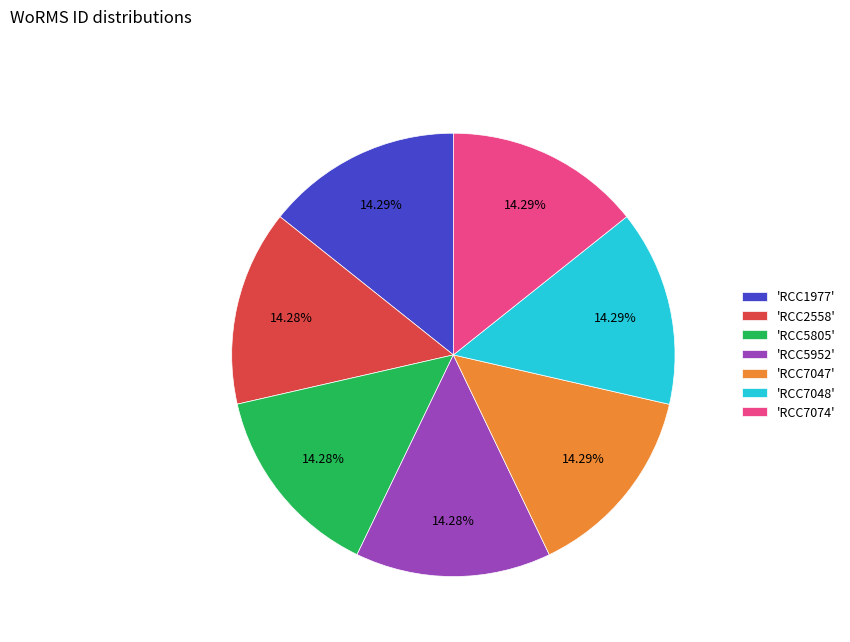

Approximately how many times larger is the value at 'RCC7074' compared to 'RCC7047'?

1.0